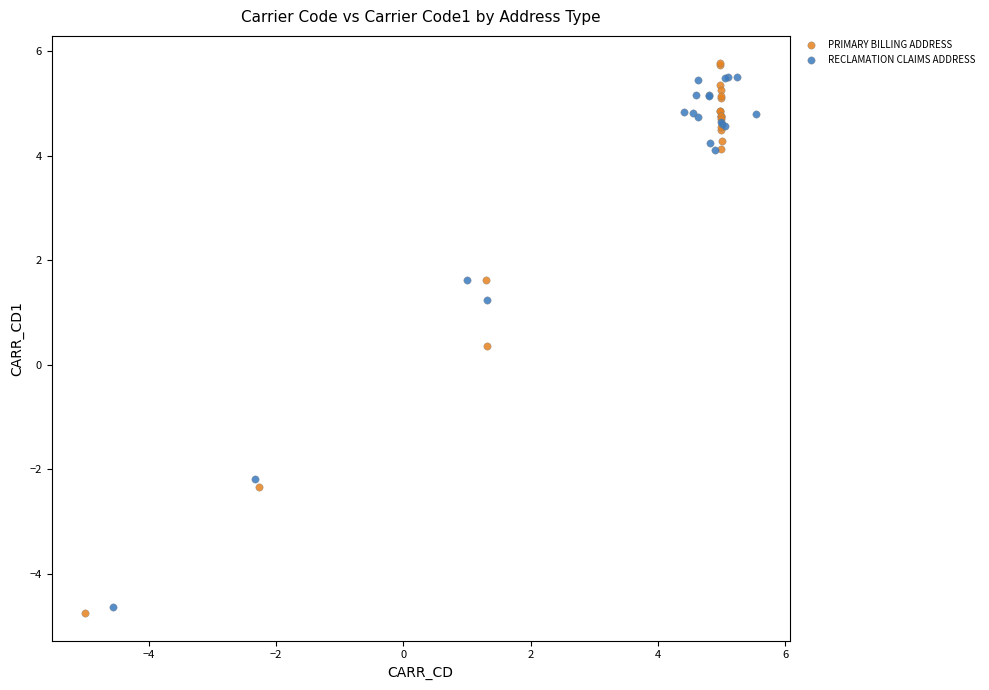

What are all the series names shown in the legend?

PRIMARY BILLING ADDRESS, RECLAMATION CLAIMS ADDRESS